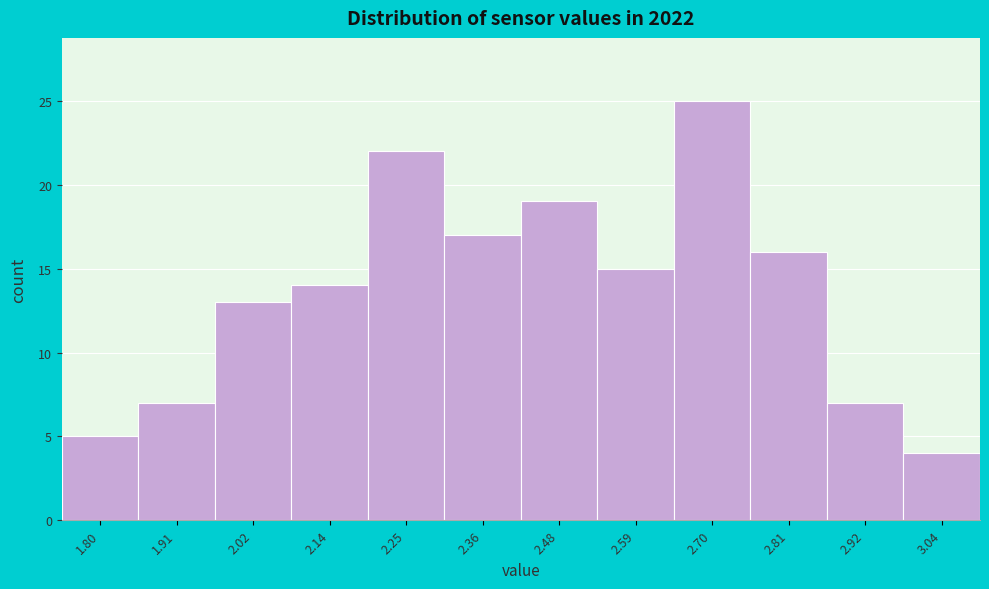

Reading left to right, list all the values displayed in this chart.

1.80=5	1.91=7	2.02=13	2.14=14	2.25=22	2.36=17	2.48=19	2.59=15	2.70=25	2.81=16	2.92=7	3.04=4